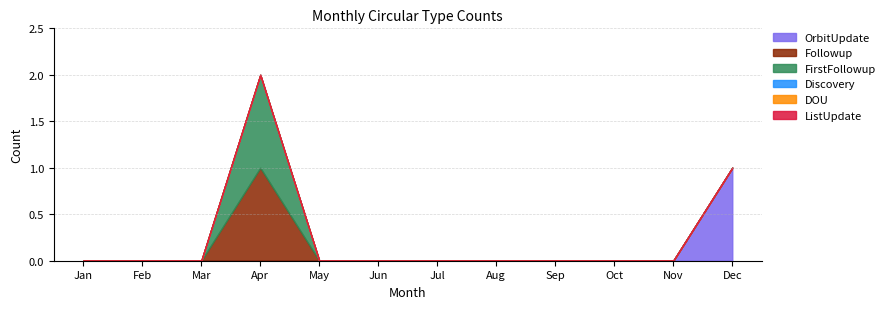

True or false: DOU and ListUpdate intersect in this chart.

False